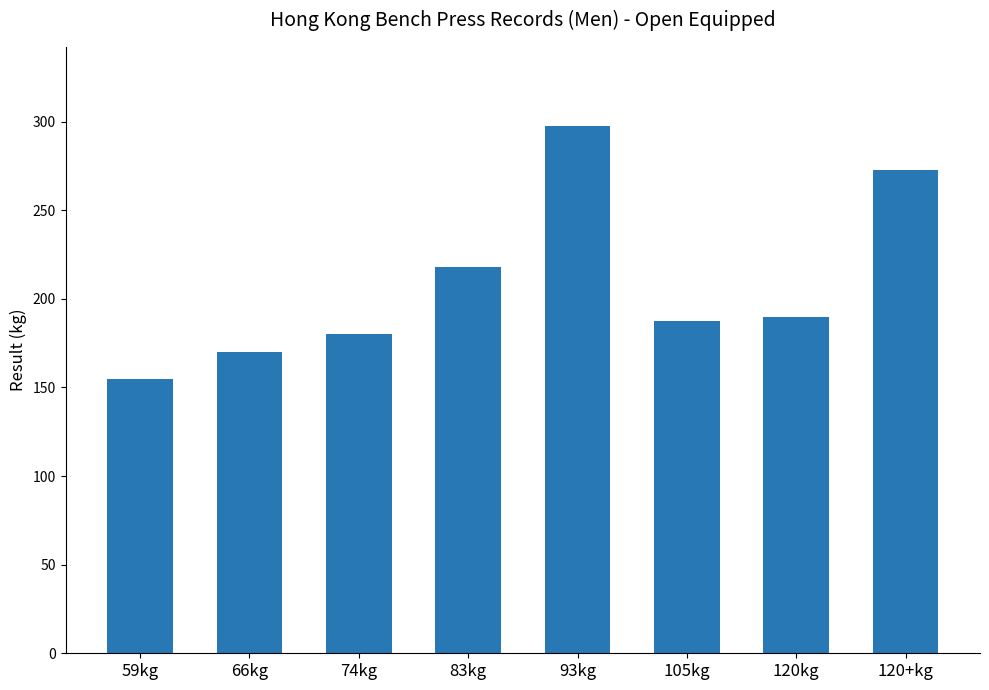

What is the value of the 8th bar from the left?

272.5